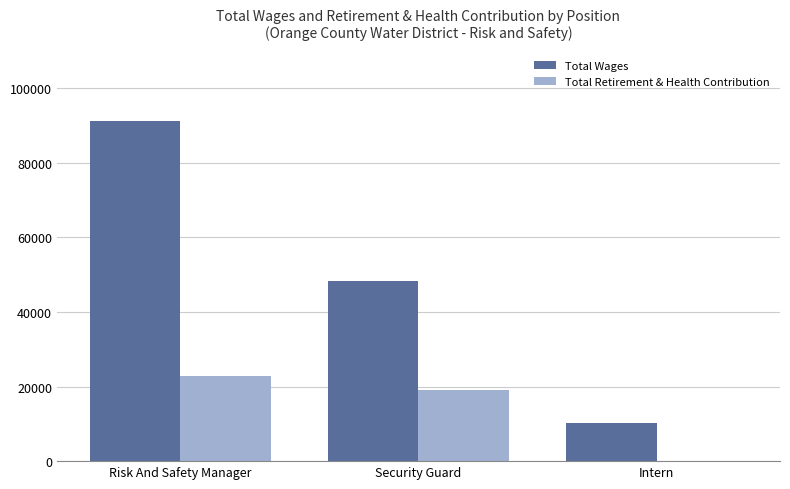

At which category is the sum across all series the highest?

Risk And Safety Manager